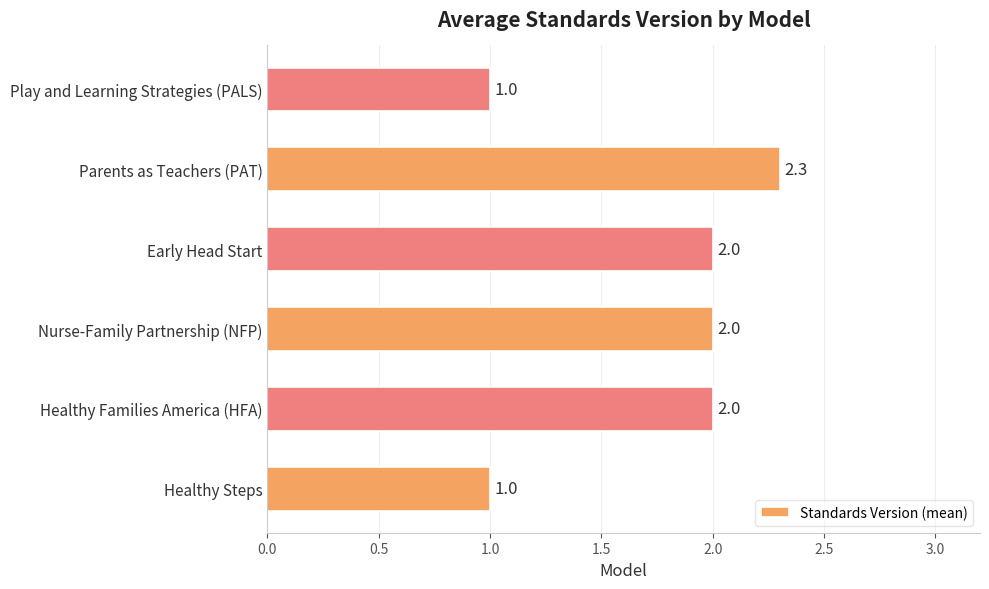

What is the greatest value displayed?

2.3